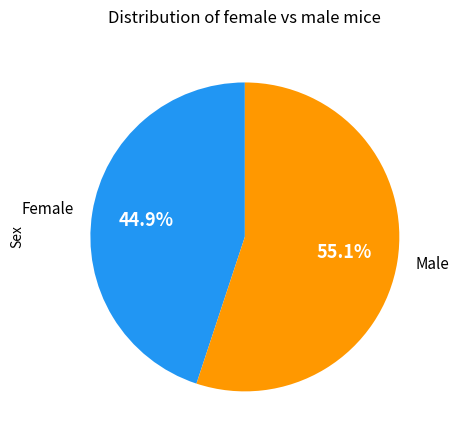

Is Male the majority of the pie?

Yes